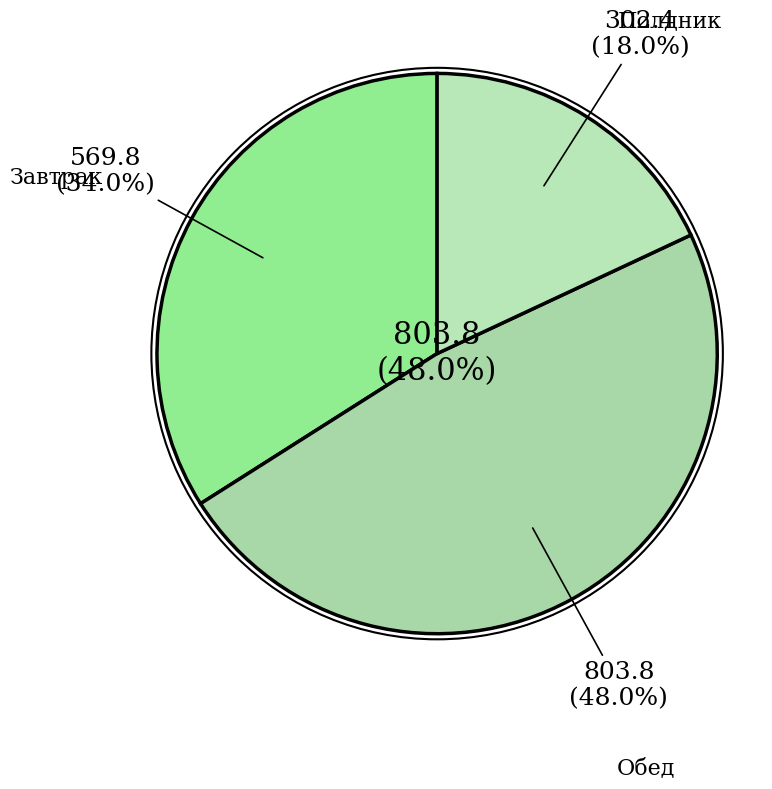

What percentage is the Обед slice, to the nearest percent?

48%